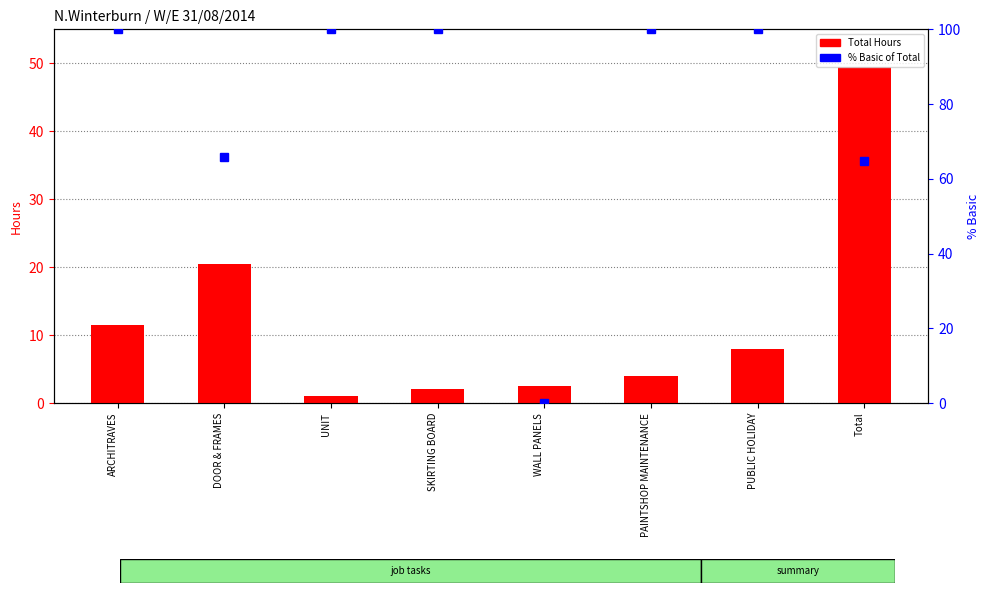

What is the value of the % Basic of Total bar at the 6th from the left?

100.0